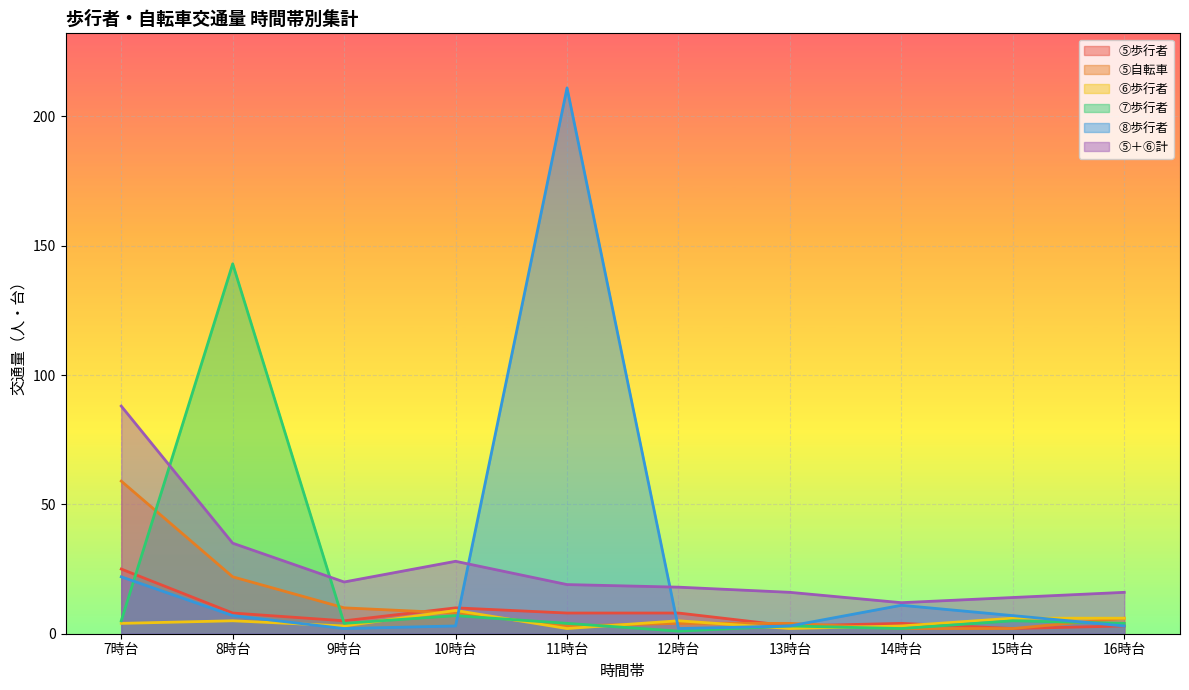

What is the difference between the highest and lowest values at 14時台?

10